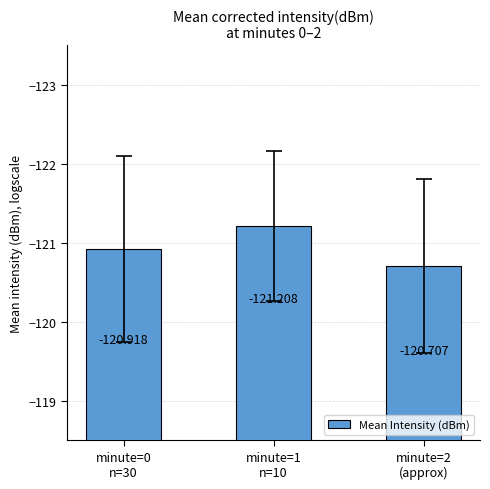

What is the difference between the maximum and minimum values?

0.5